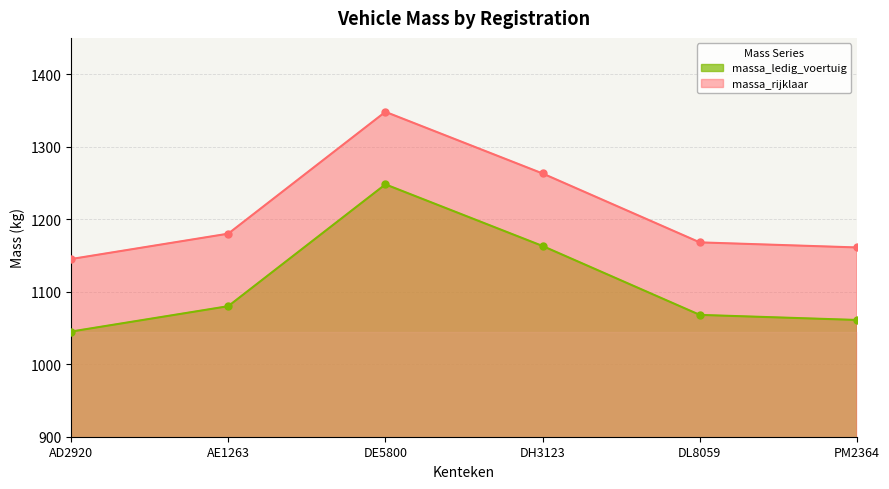

How many distinct data groups are displayed?

2